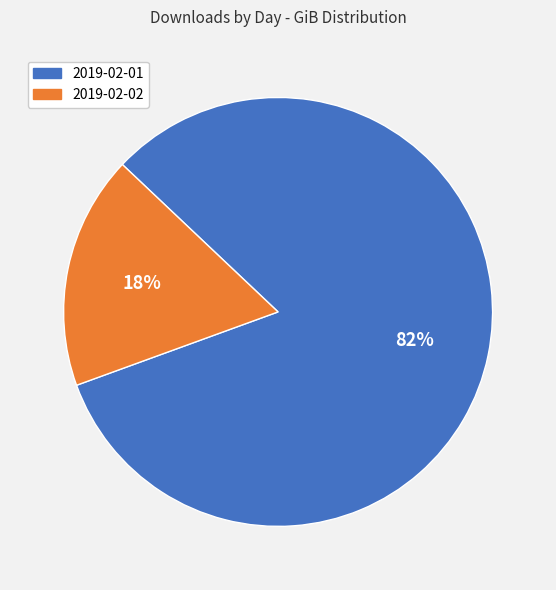

Is it true that 2019-02-01 is 82% of the pie?

True